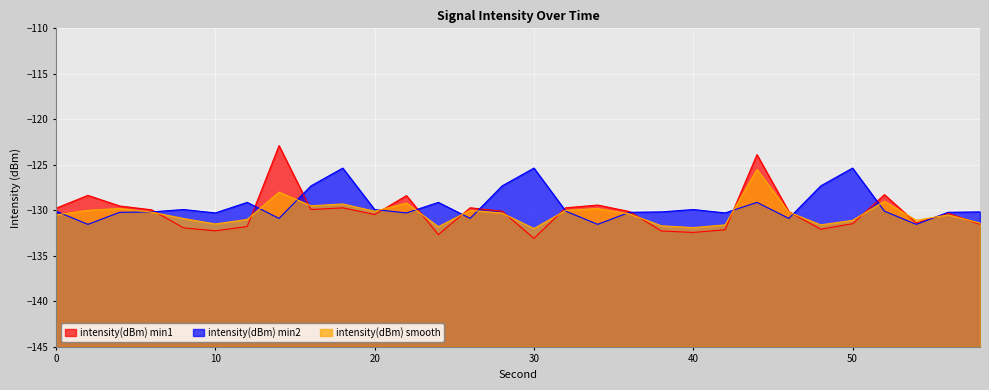

Between 4 and 30, which series saw the biggest shift?

intensity(dBm) min2